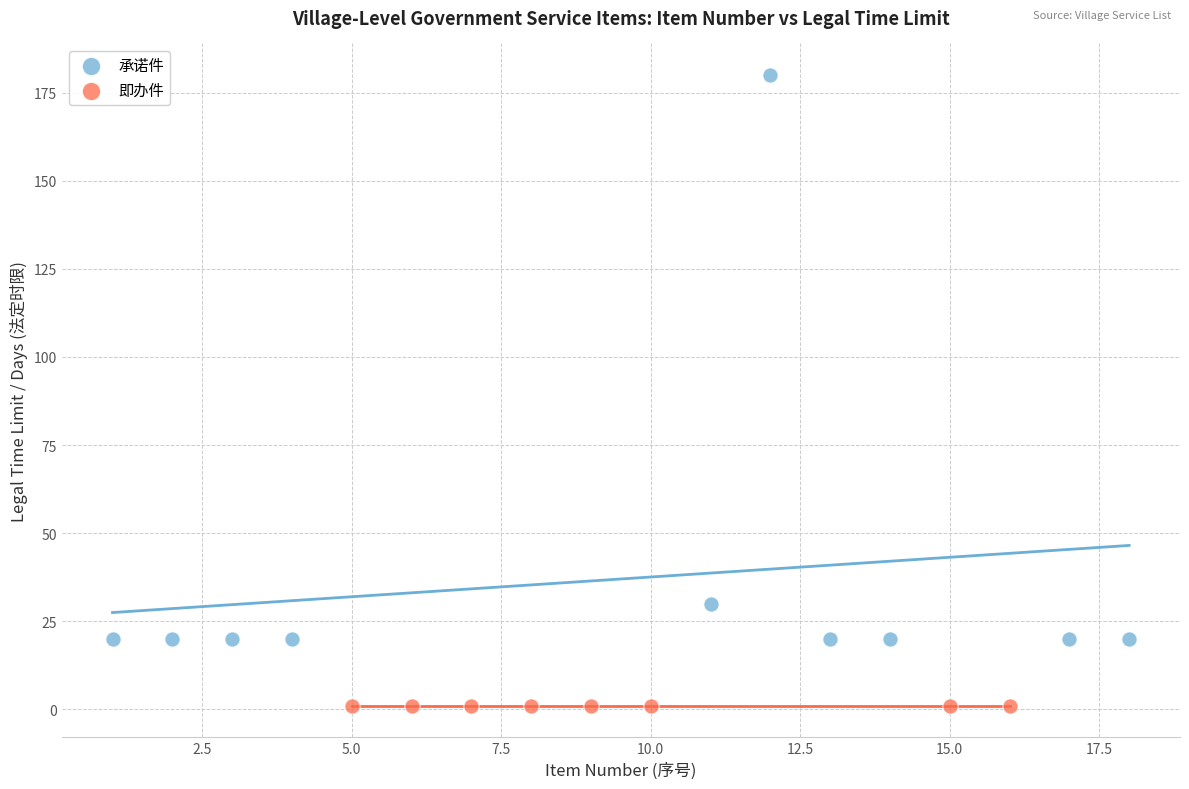

Which series contains the highest Y value?

承诺件